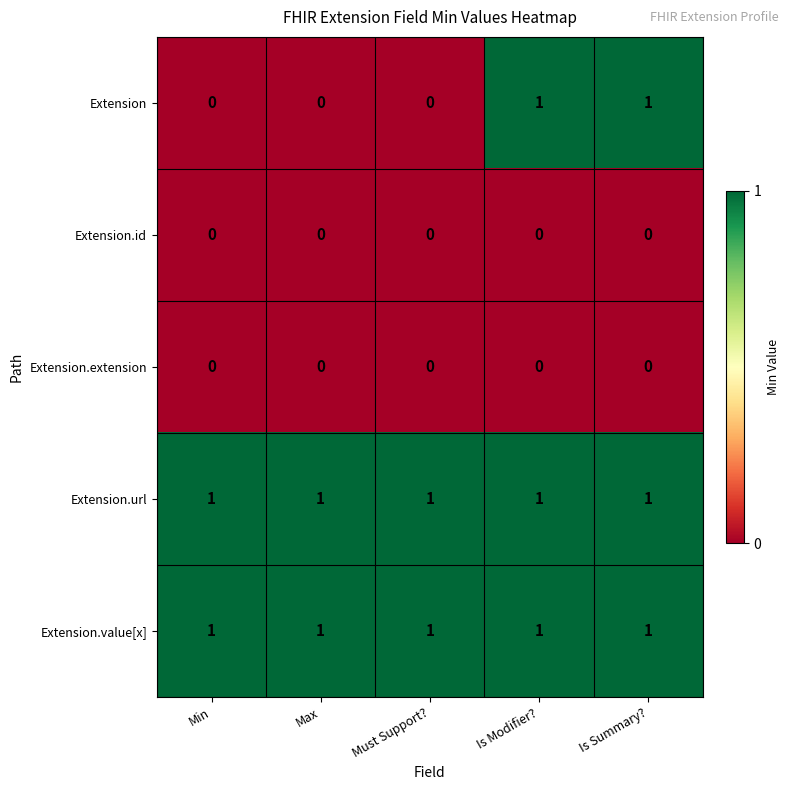

At how many categories does at least one series exceed 0?

5